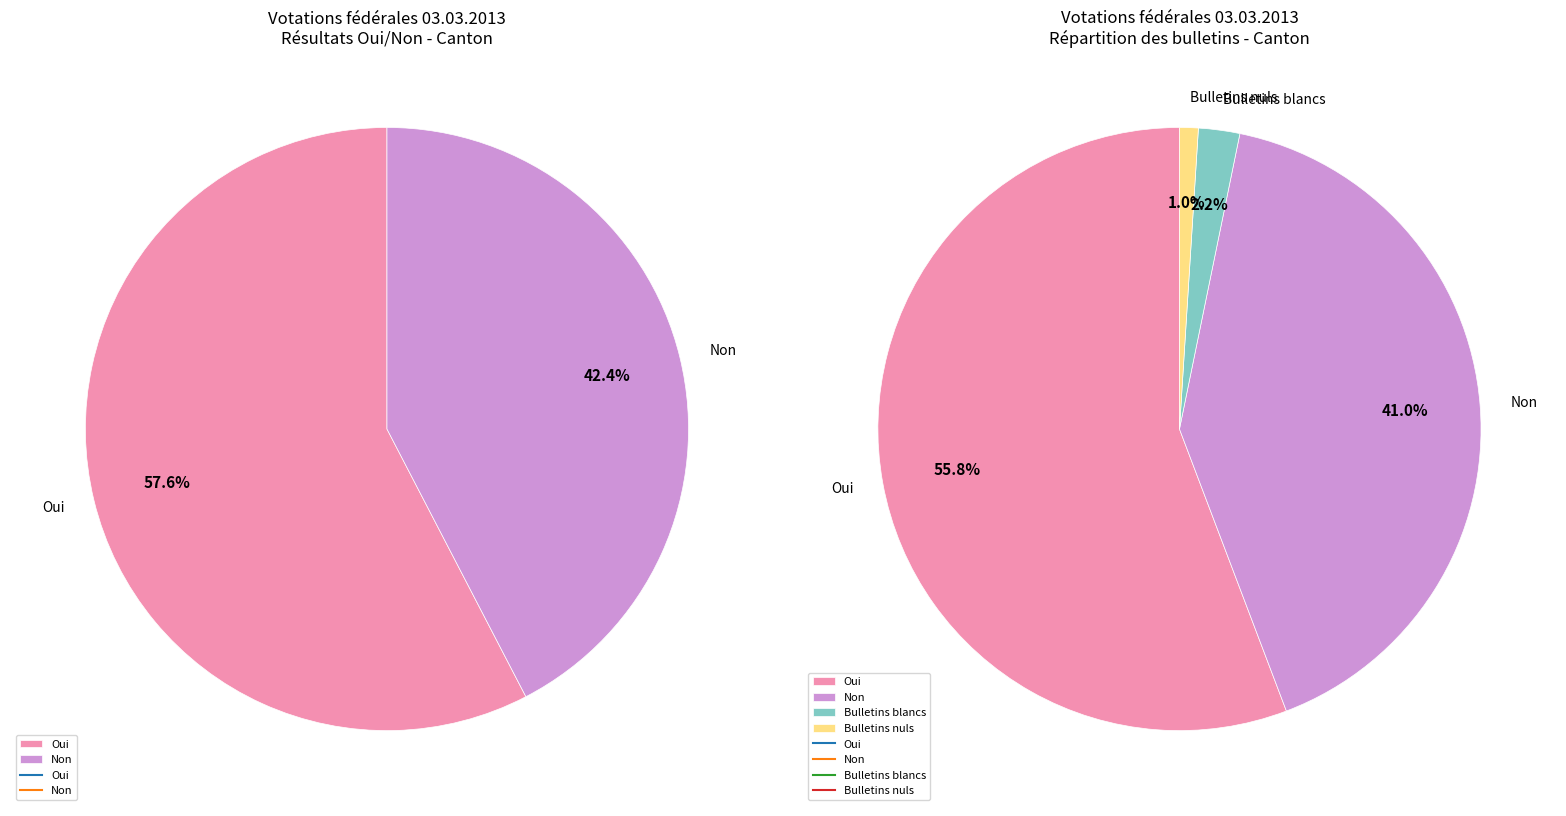

Rank the categories by value from lowest to highest.

Bulletins nuls, Bulletins blancs, Non, Oui